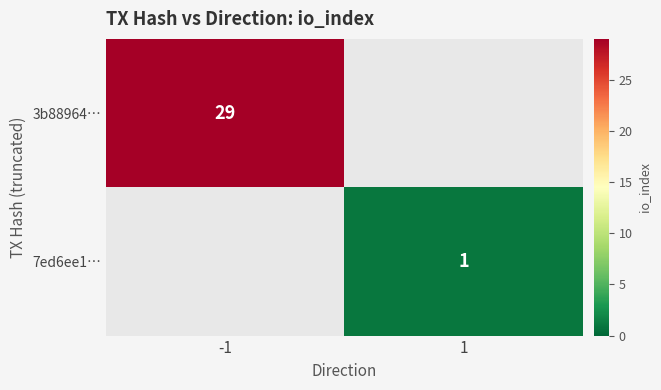

At how many categories does at least one series exceed 18?

1